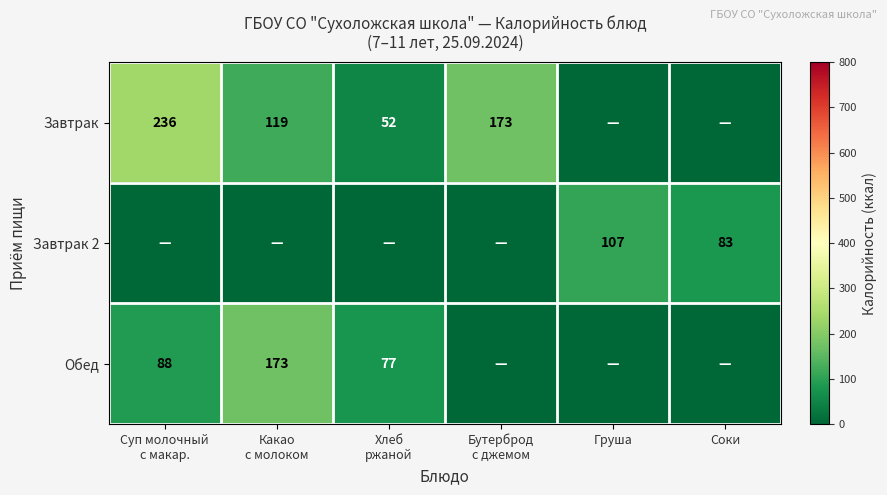

Which series has the largest total across all categories?

Завтрак